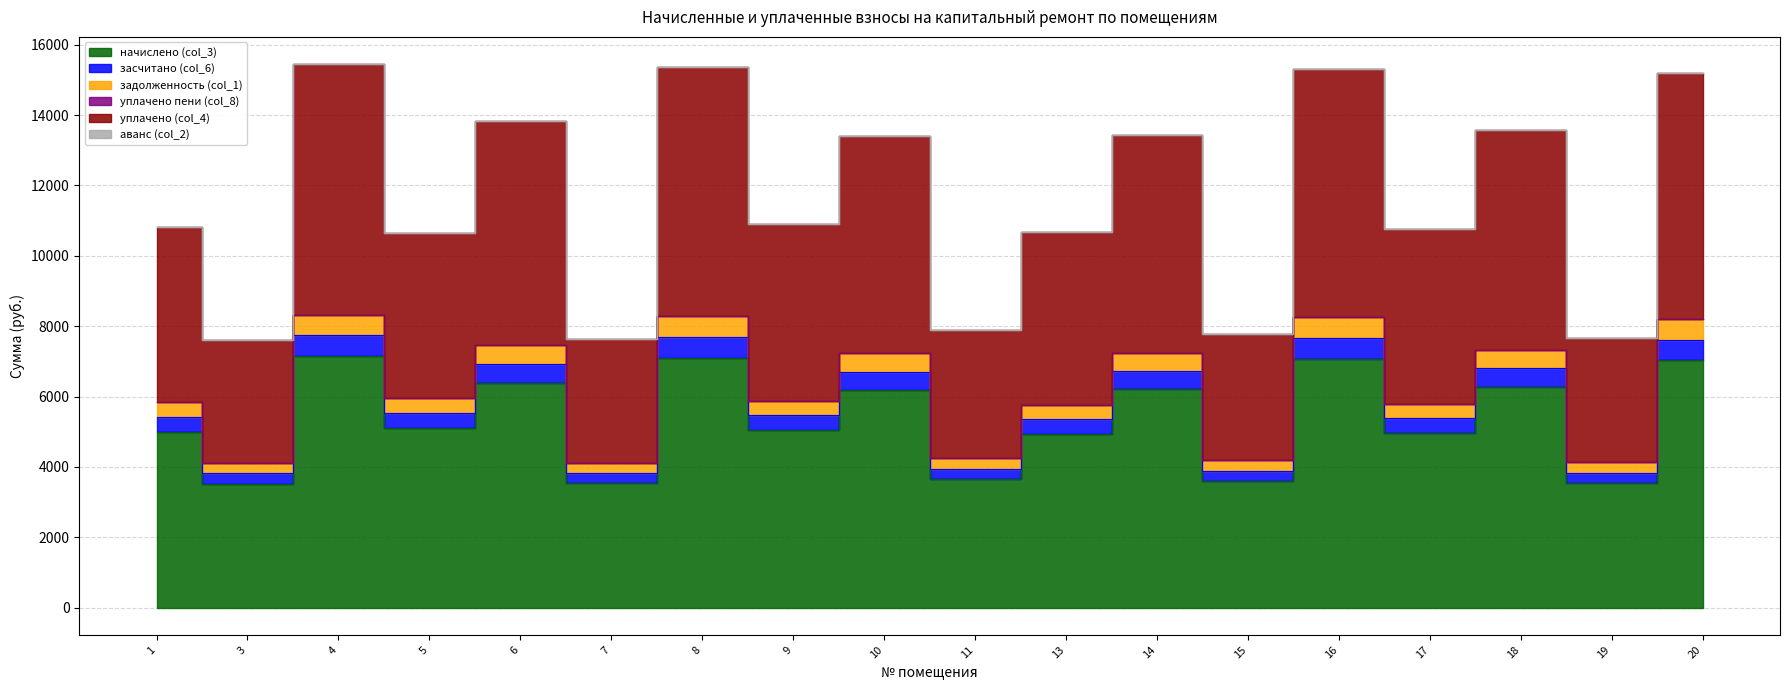

Between 13 and 20, which series saw the biggest shift?

уплачено (col_4)